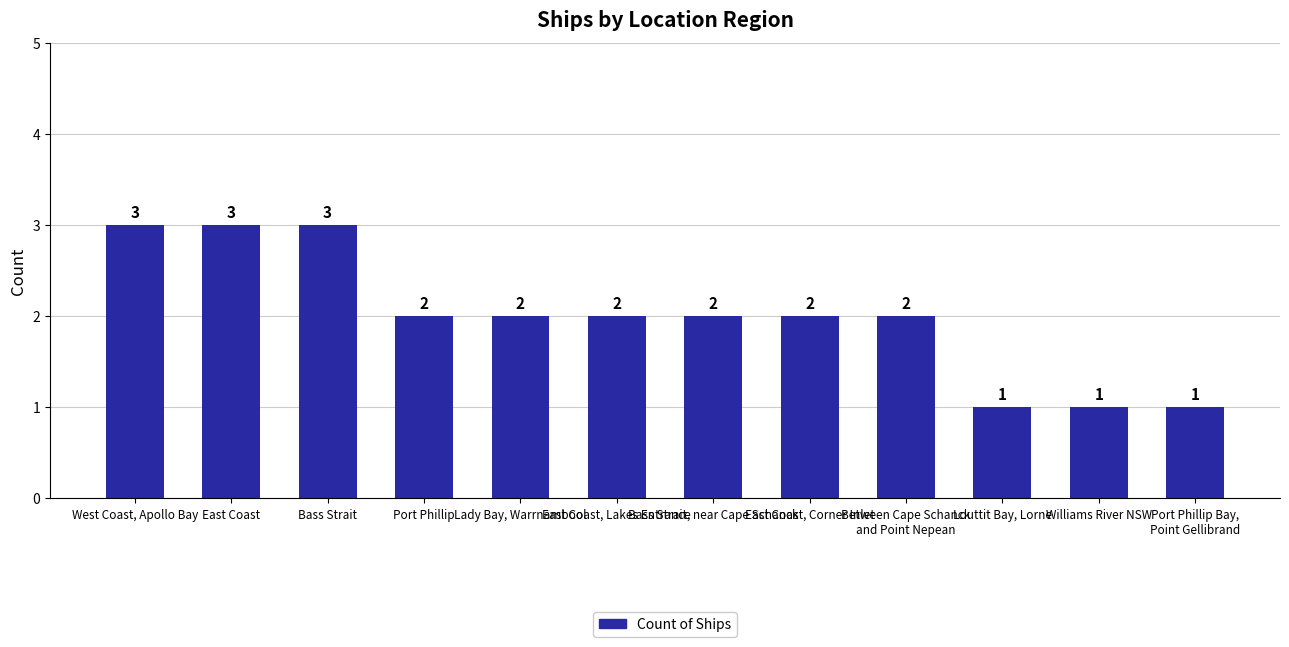

Count the values in the range 2 to 3.

9